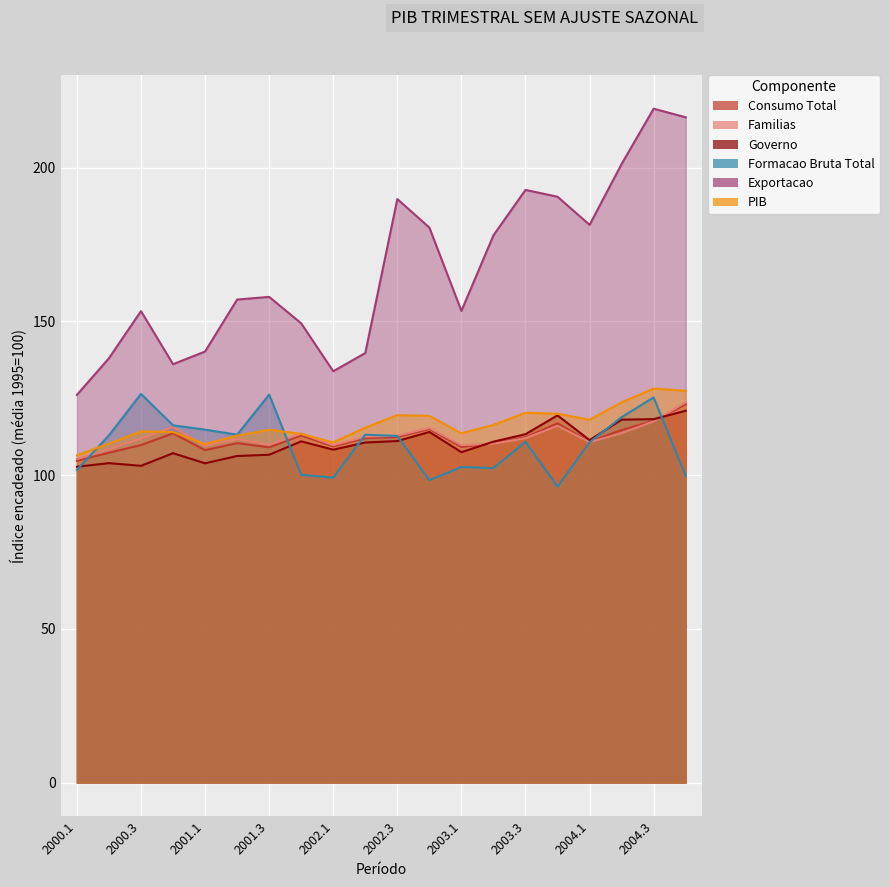

Rank the series by their maximum value, from highest to lowest.

Exportacao, PIB, Formacao Bruta Total, Familias, Consumo Total, Governo